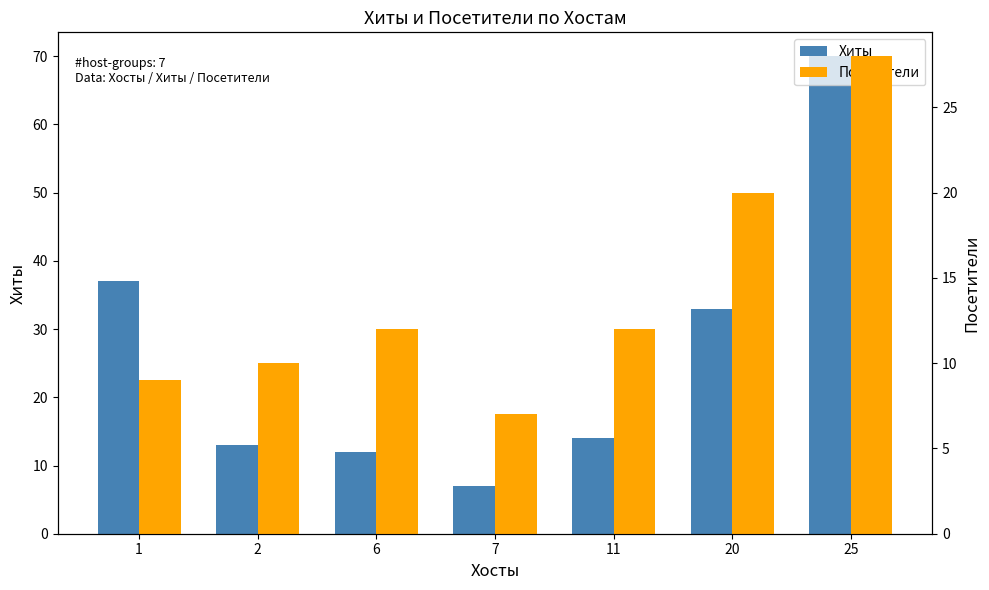

List the series in order of their peak value, lowest first.

Посетители, Хиты